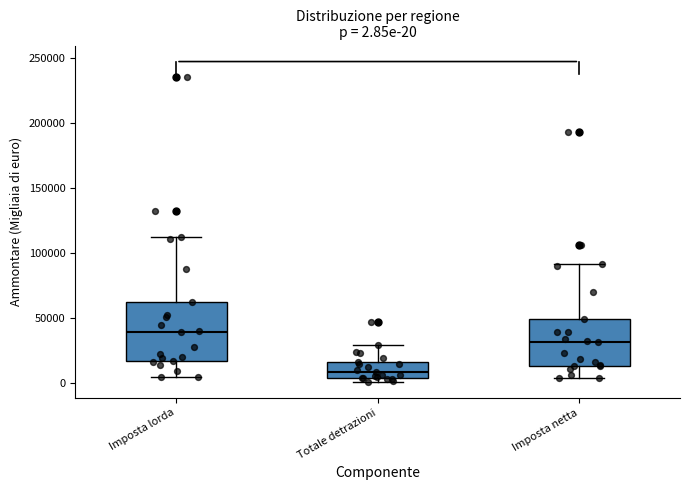

Comparing the boxes themselves (not the whiskers), which one is the tallest?

Imposta lorda